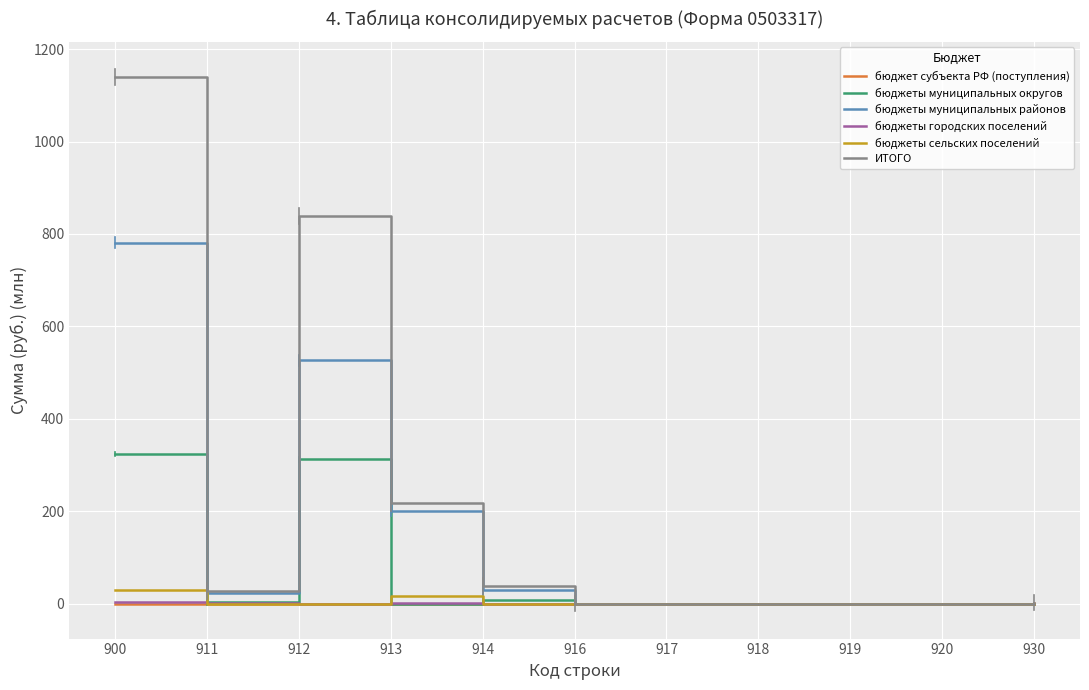

What is the greatest value displayed?

1139.9